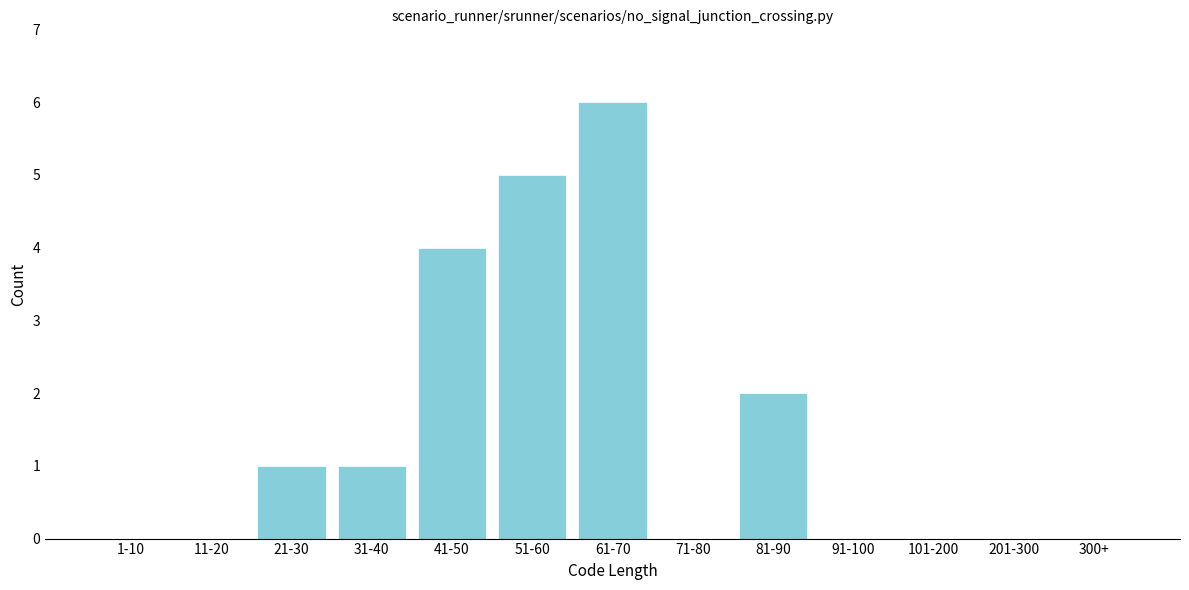

Reading left to right, transcribe all the data shown in this chart.

1-10=0	11-20=0	21-30=1	31-40=1	41-50=4	51-60=5	61-70=6	71-80=0	81-90=2	91-100=0	101-200=0	201-300=0	300+=0